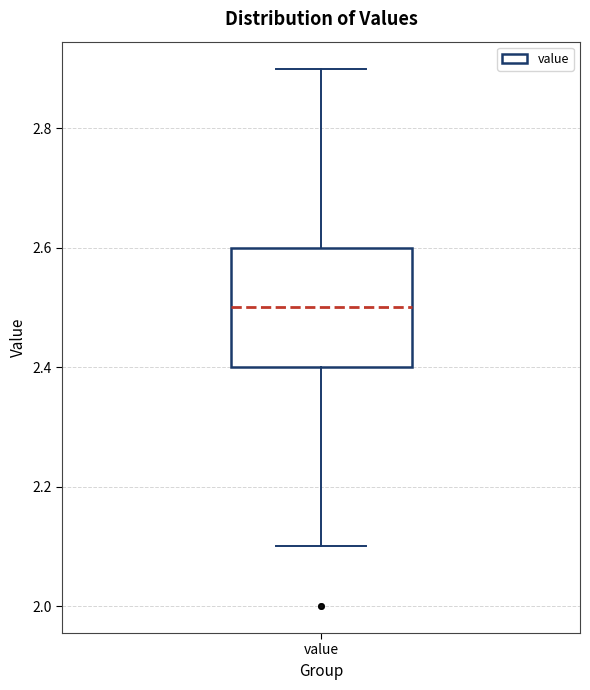

Read this box plot against the y-axis: the position of the median line, the range covered by the box, and the ends of both whiskers. The values are not printed on the chart, so give them approximately, as read against the axis.

median 2.5, box 2.4 to 2.6, whiskers 2.1 to 2.9